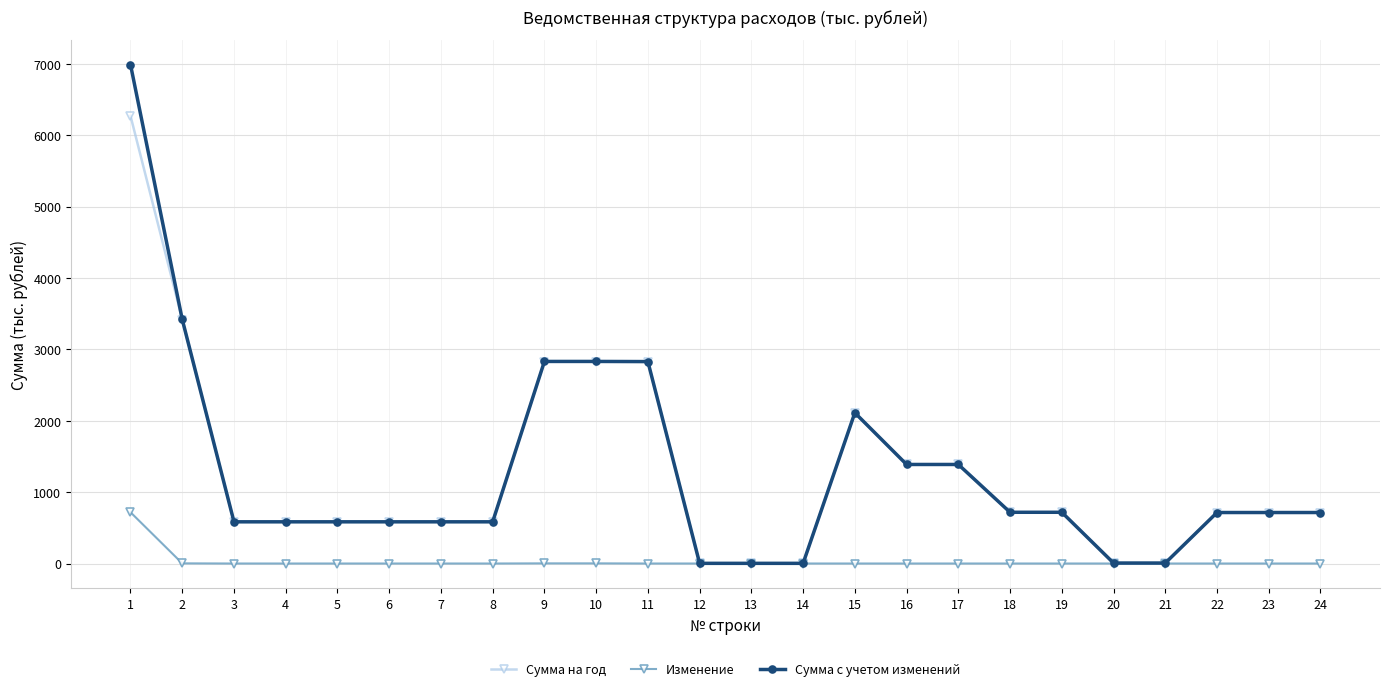

Rank the series by their maximum value, from highest to lowest.

Сумма с учетом изменений, Сумма на год, Изменение